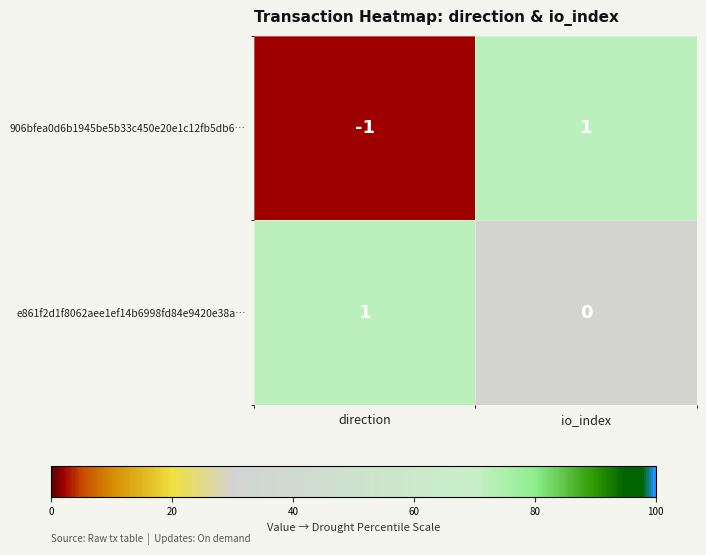

Which series changed the most between direction and io_index?

906bfea0d6b1945be5b33c450e20e1c12fb5db6…